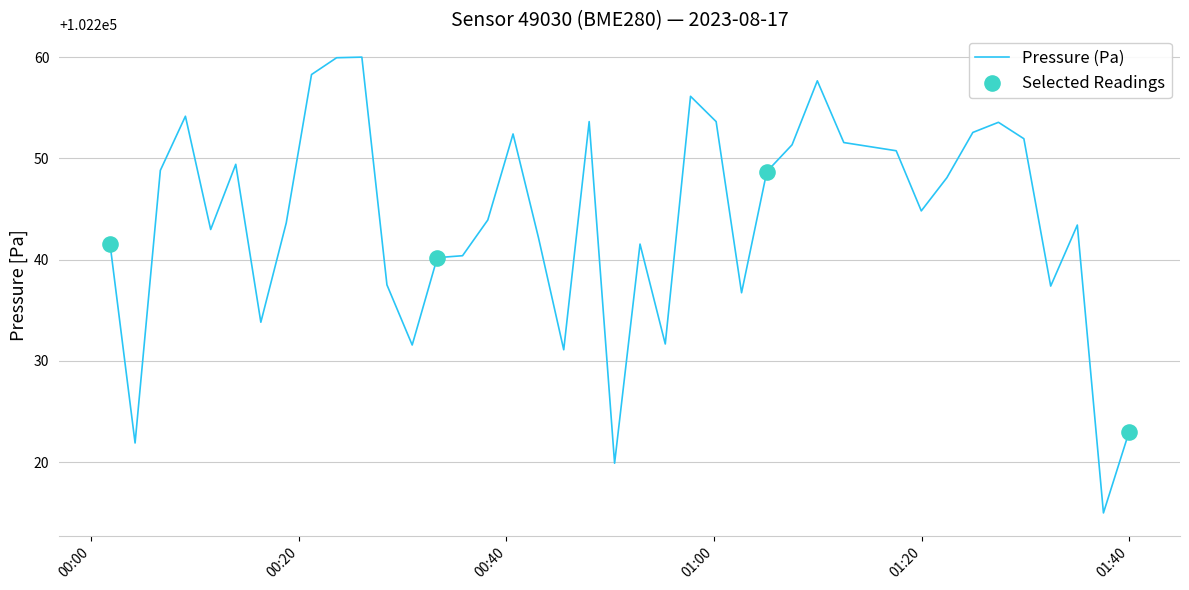

What is the difference between the maximum and minimum values?

45.0